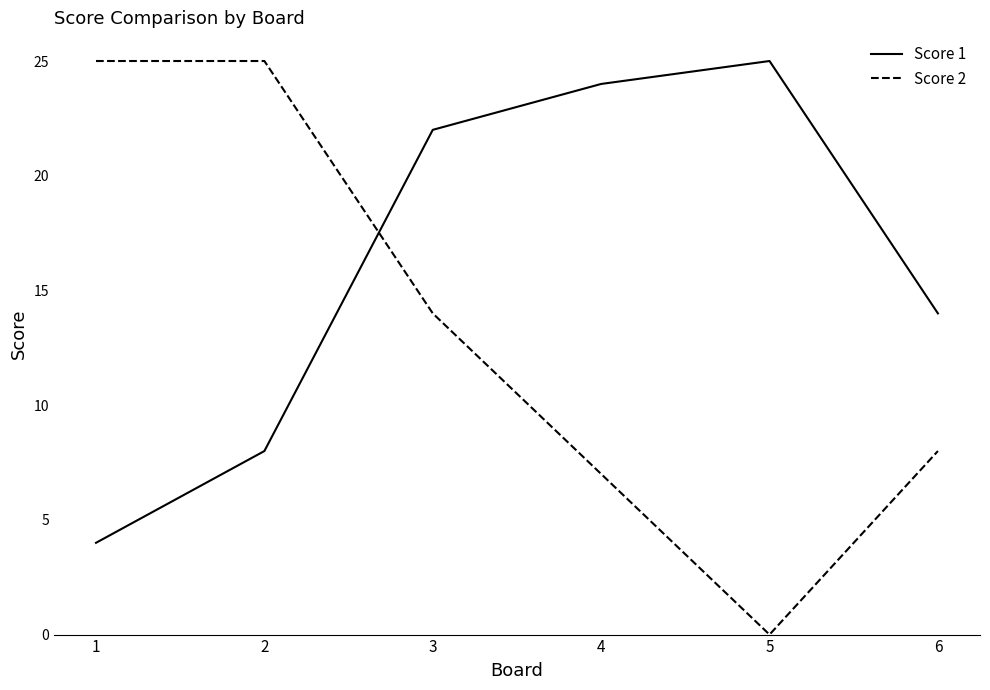

Count the number of data series in this chart.

2